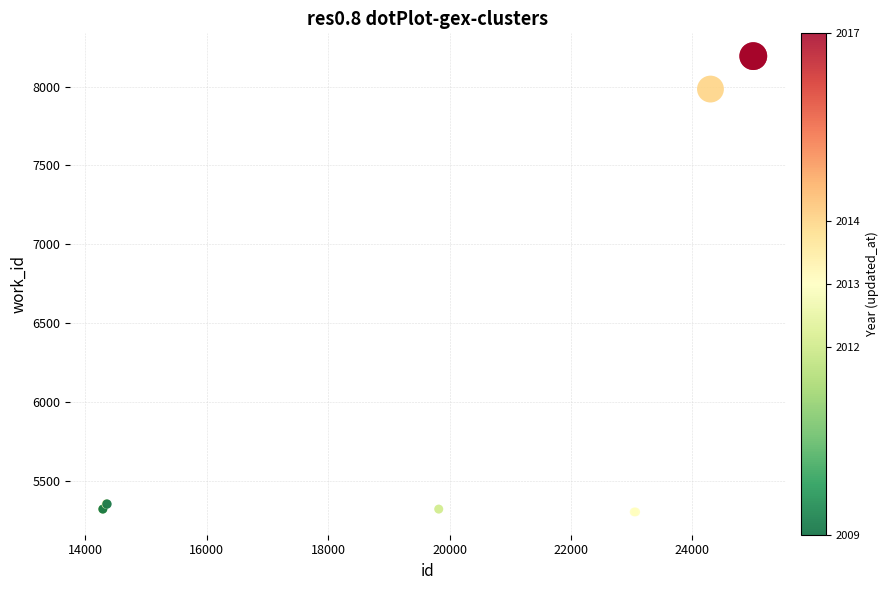

What Y value in the scatter plot is closest to 6747?

7984